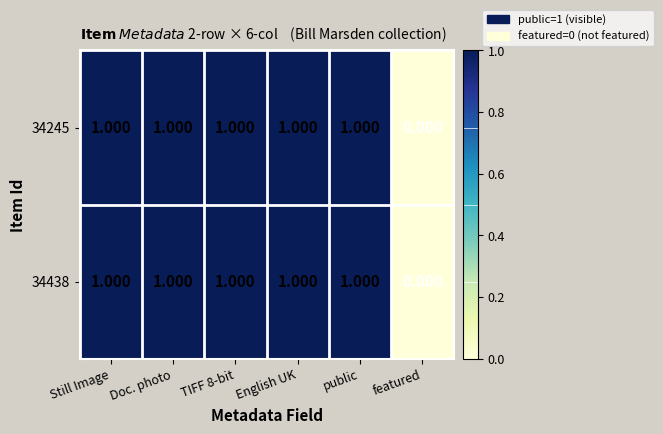

Is the value of 34438 at Still Image greater than the value of 34245 at featured?

Yes